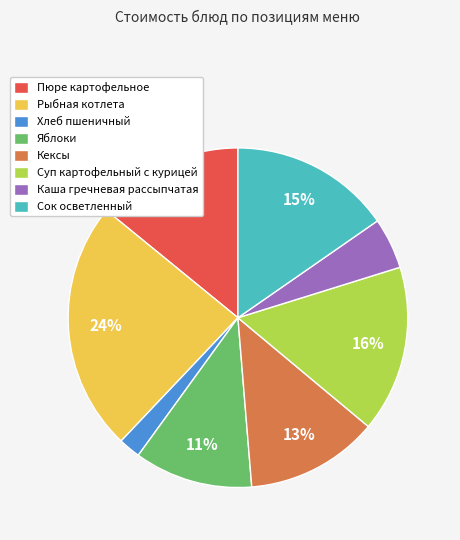

Which has a higher value, Каша гречневая рассыпчатая or Суп картофельный с курицей?

Суп картофельный с курицей